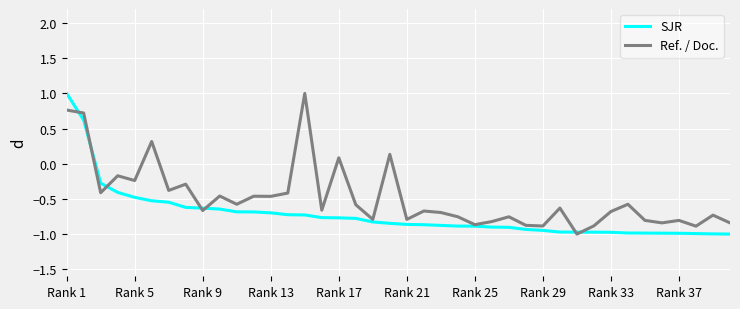

True or false: Ref. / Doc. and SJR cross at least once.

True